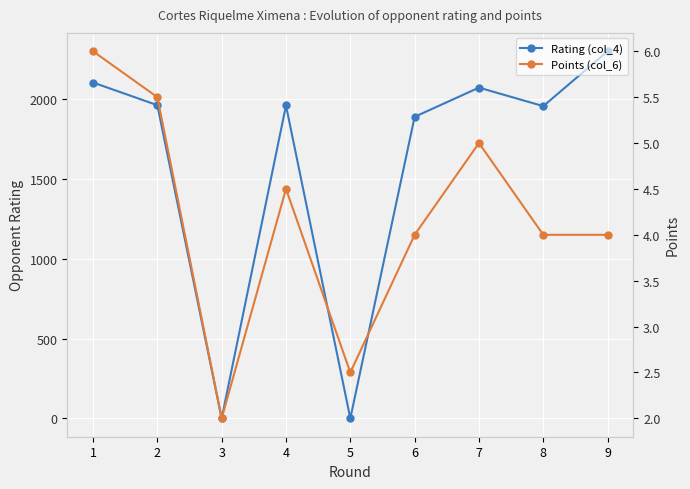

List the series in order of their peak value, highest first.

Rating (col_4), Points (col_6)